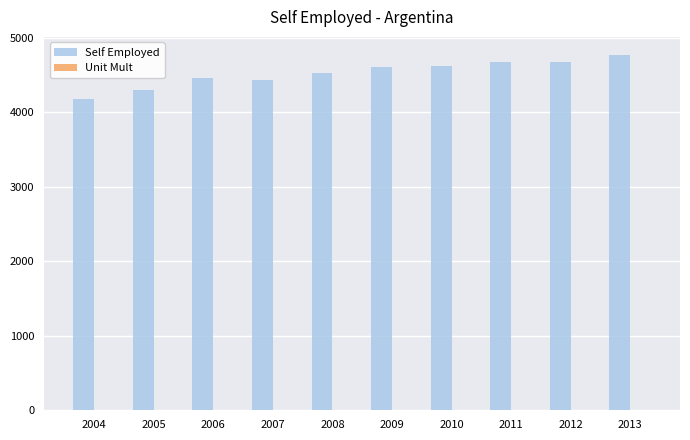

What is the maximum value for Self Employed?

4771.2